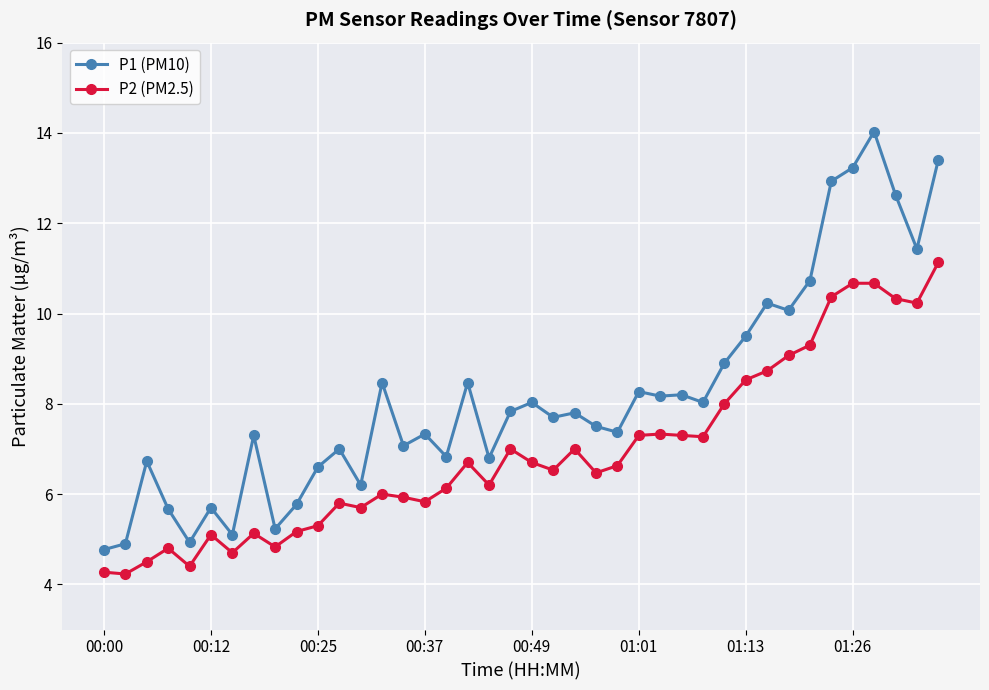

Rank the series by their average value, from highest to lowest.

P1 (PM10), P2 (PM2.5)